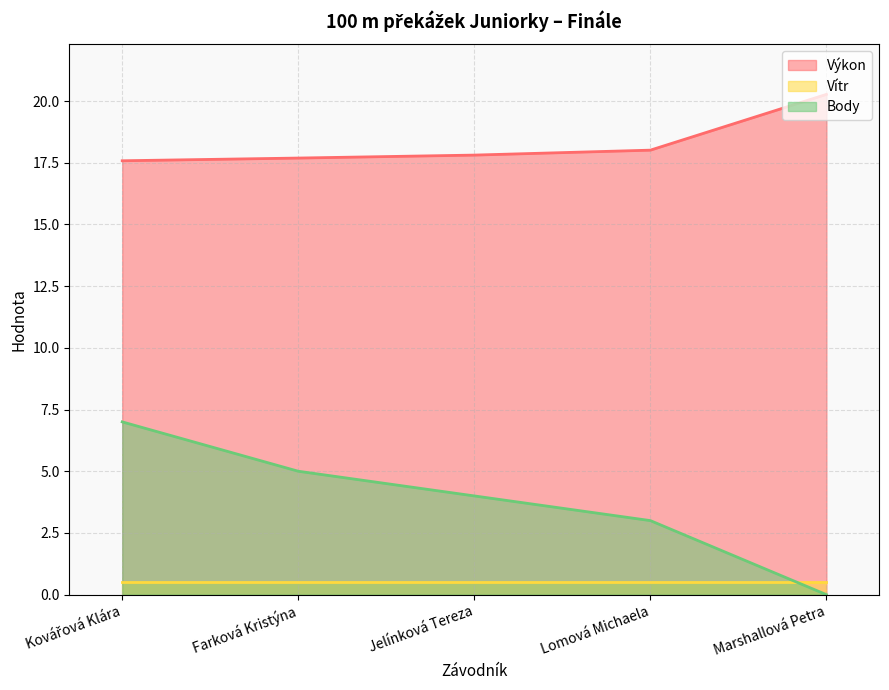

True or false: Výkon and Body cross at least once.

False